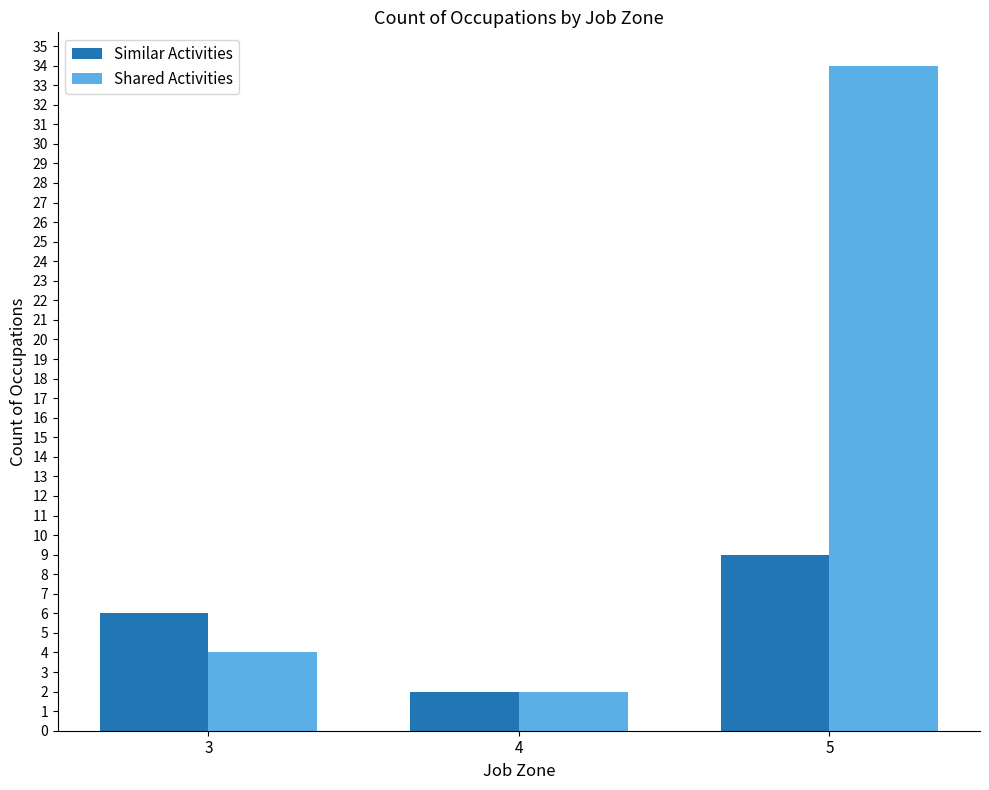

Which series has the widest spread of values?

Shared Activities